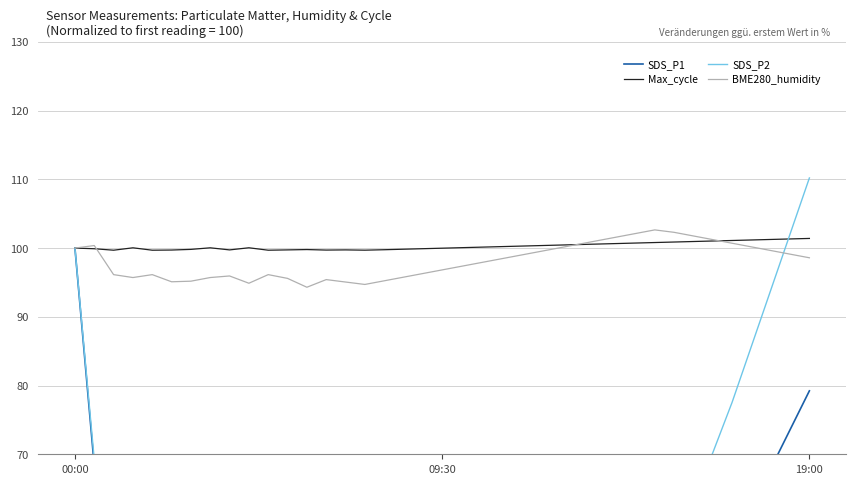

What is the highest value of the Max_cycle series?

101.4